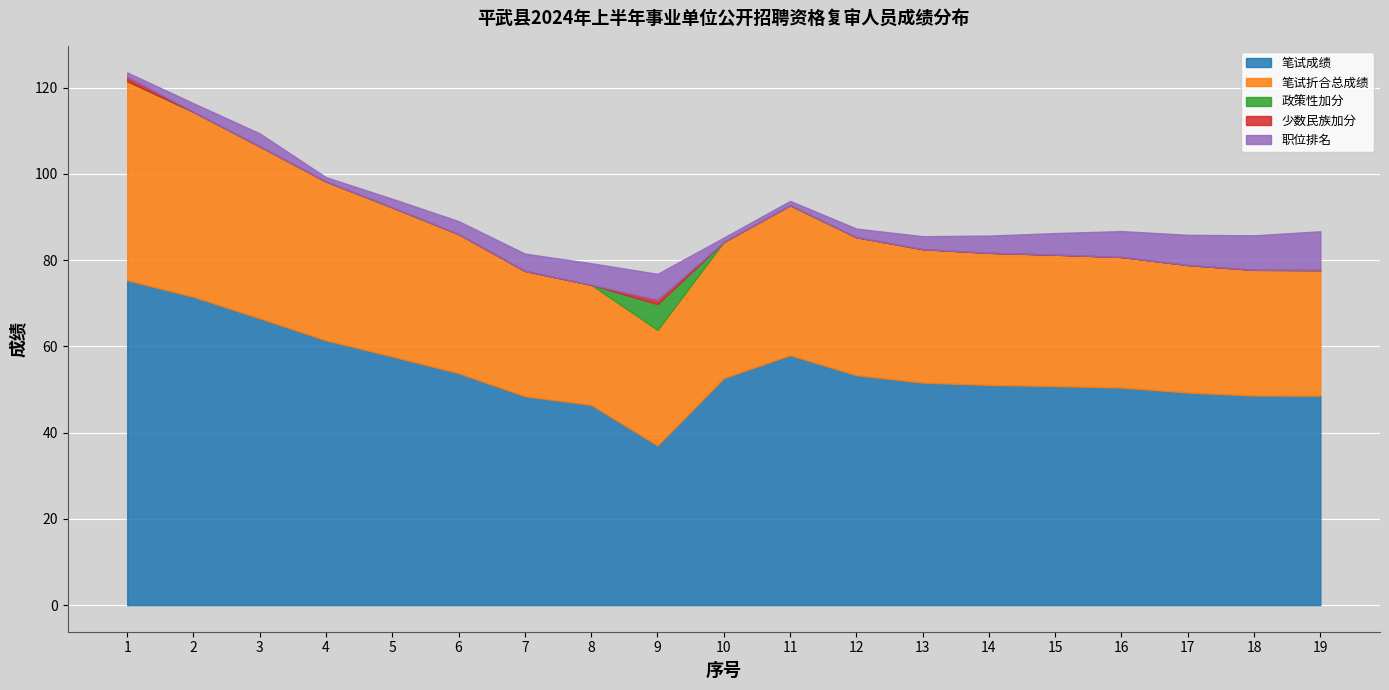

Is it true that 笔试成绩 equals 19.1 at 12?

False